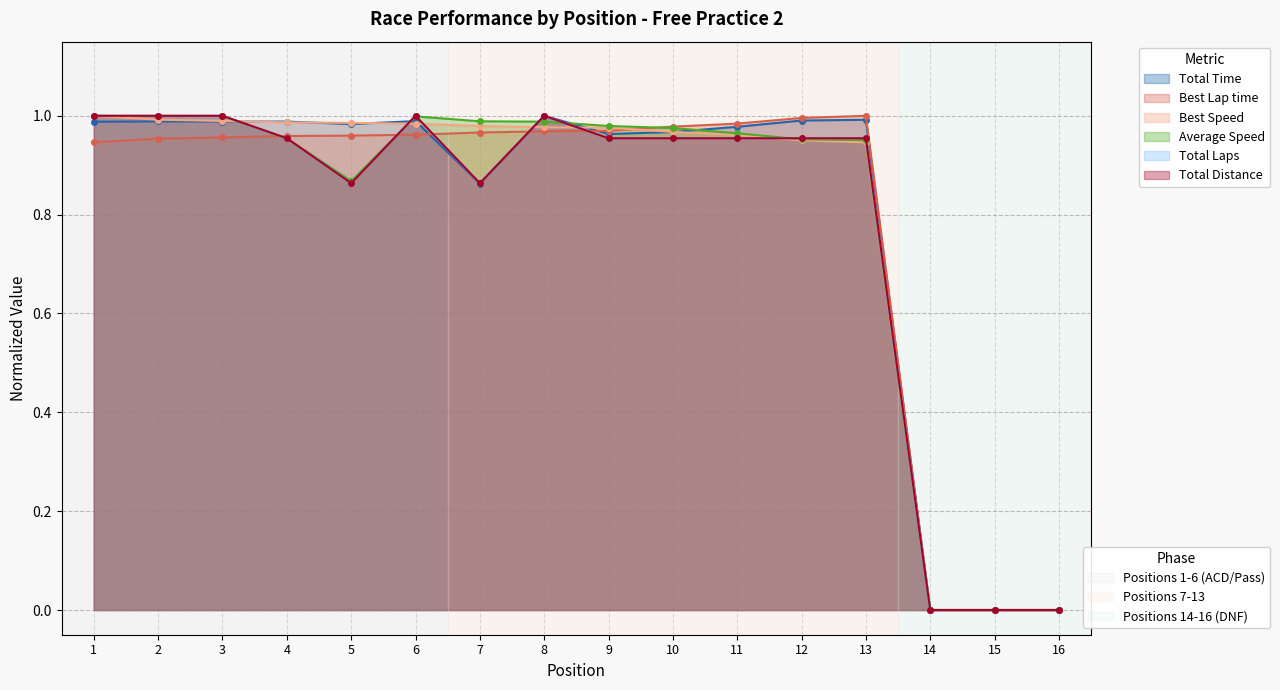

Where is the first local minimum for Total Laps?

5